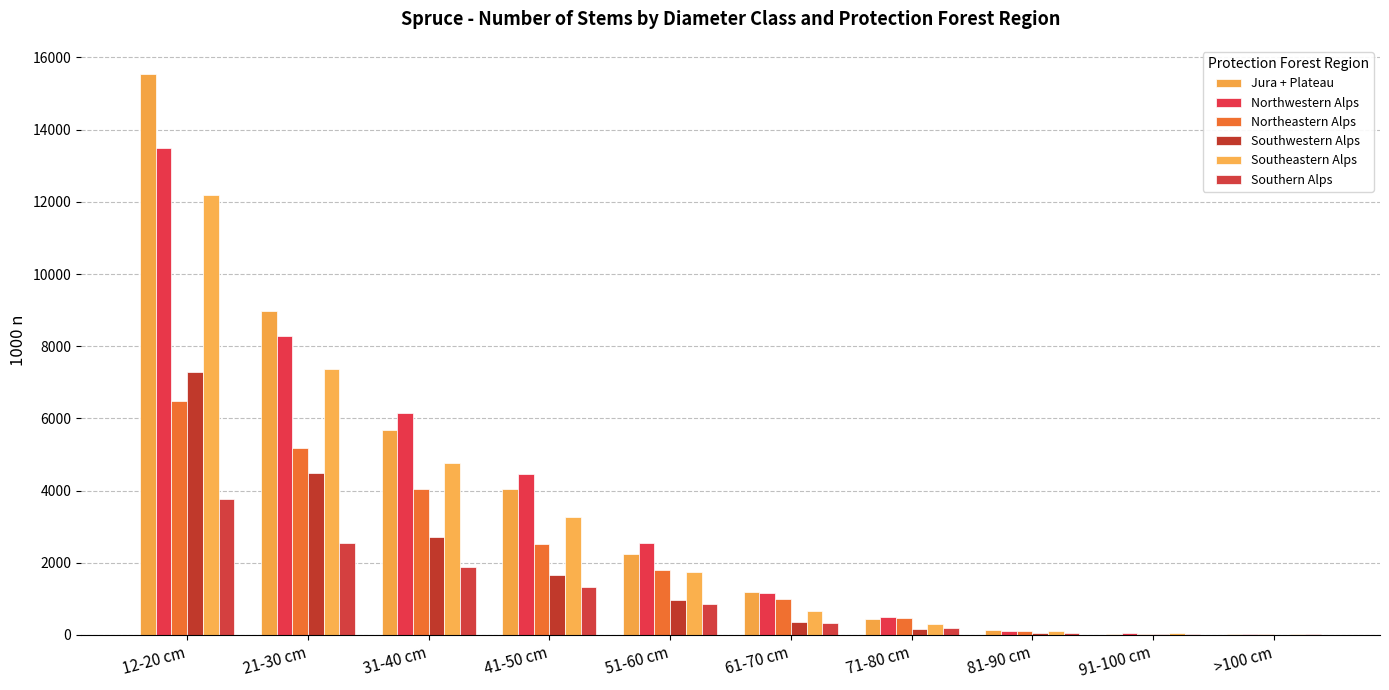

What is the label of the 6th bar from the right?

51-60 cm